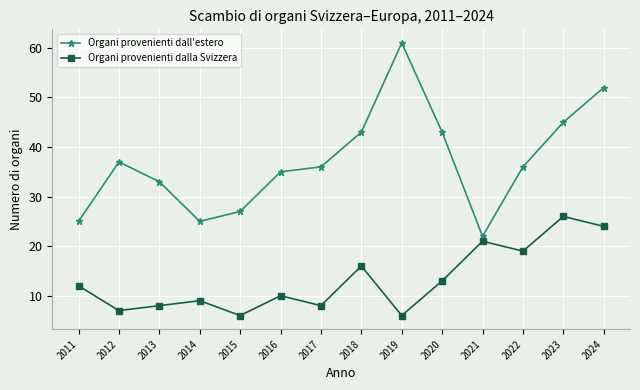

How many values in the Organi provenienti dalla Svizzera series are below 12?

7